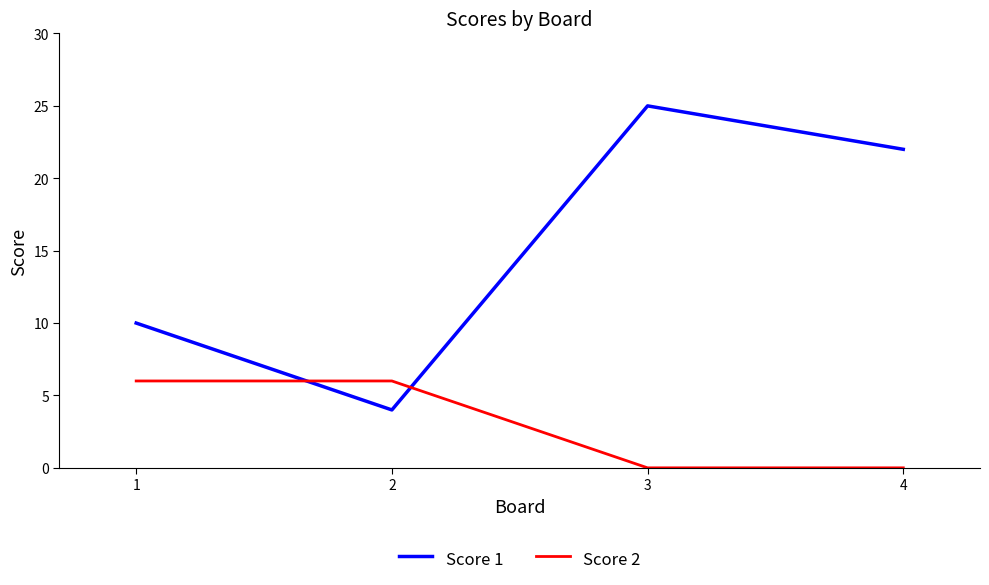

True or false: Score 1 has a value of 10 at 4.

False